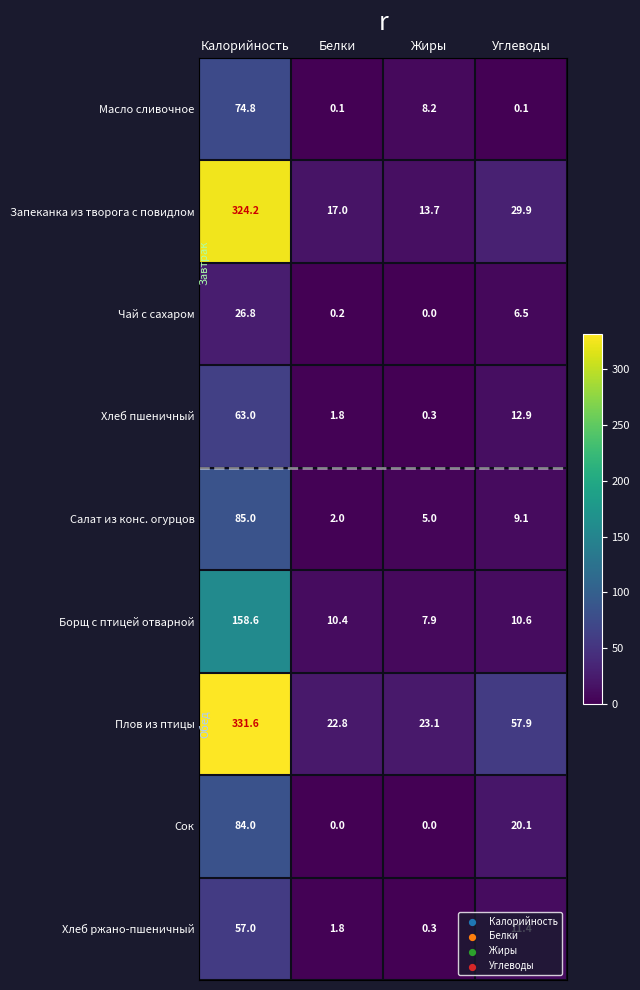

Which series has the largest range (max minus min)?

Запеканка из творога с повидлом